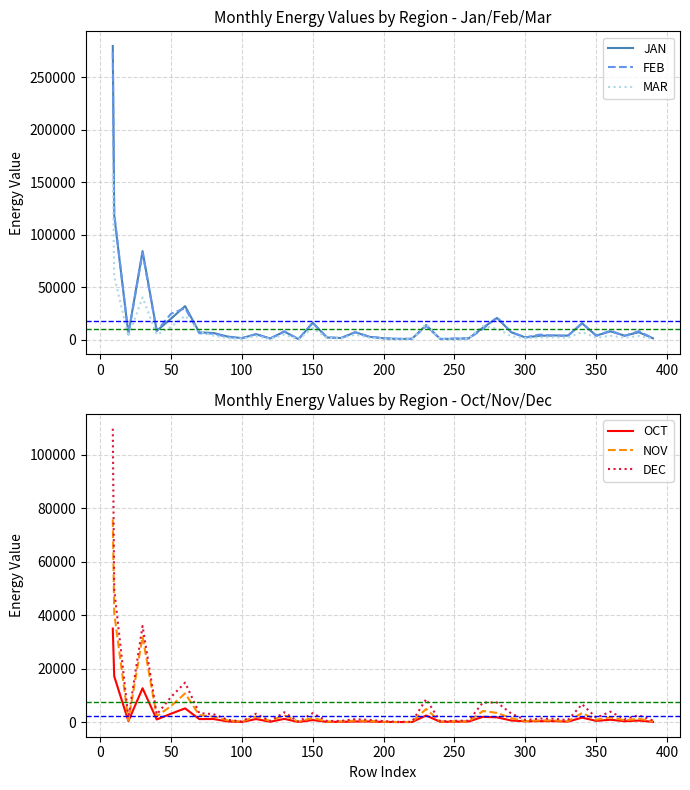

Reading left to right, extract all data points from this chart.

JAN: 279850.4	118301.5	5614.2	84384.7	8396.3	19906.3	31947.9	6884.5	6337.0	2932.8	1400.0	5239.0	1101.3	7646.9	406.3	15957.3	2018.4	1557.6	7029.5	2664.1	1282.8	657.8	747.1	13888.4	598.6	735.5	1251.2	11303.1	20641.0	7092.8	2067.4	3680.2	3982.4	3818.2	15530.5	3848.7	7863.6	3818.3	7020.3	1297.2
FEB: 274529.1	120518.2	4902.4	82799.3	8200.3	24616.4	29963.0	6062.8	5686.0	2409.8	1363.5	5050.7	1040.7	7953.0	396.4	16182.0	2165.0	1451.0	7073.4	2727.5	1250.2	768.0	746.9	12961.2	613.2	1117.4	1092.8	10137.7	21252.5	7051.2	2104.2	4798.3	3640.8	3658.1	15662.0	3590.2	8579.3	3492.5	8119.9	1141.8
MAR: 158172.5	60125.5	3110.8	40228.2	4682.8	12103.7	22834.3	7859.2	3746.2	1339.1	876.9	3371.1	659.7	4698.4	283.8	10829.9	1645.8	1114.0	4747.3	1781.6	849.2	340.3	351.7	14959.8	309.9	448.9	1190.9	13010.1	10645.0	3201.8	1437.3	1986.8	2172.6	1846.3	7201.8	1690.5	3654.1	1857.3	3488.3	719.3
OCT: 34974.9	17144.8	373.7	12661.4	990.0	3119.7	5138.8	1132.4	1156.1	260.4	61.1	1142.6	135.0	1204.6	46.6	770.5	87.1	116.0	223.6	233.9	57.8	20.3	31.8	2451.2	114.5	151.0	219.4	1966.3	1783.6	602.5	281.5	351.8	360.7	187.2	1676.2	458.2	889.0	329.1	574.2	109.4
NOV: 75826.0	40722.7	619.9	31959.1	2160.6	5983.0	10730.3	2611.8	2042.7	639.1	196.2	2104.3	433.6	2592.9	109.7	1588.4	166.0	203.6	576.9	427.6	127.8	29.3	57.2	4907.9	211.3	298.8	260.7	4137.0	3437.1	1469.1	369.4	636.8	624.1	337.8	3408.6	894.3	1825.6	688.8	1245.1	293.3
DEC: 109692.9	49741.5	1586.3	35950.9	2875.3	9329.0	14775.2	3351.7	2980.9	858.0	216.6	3149.1	396.7	3688.0	134.2	3356.1	420.8	444.6	1105.4	820.4	354.0	100.3	110.5	8586.0	244.6	493.1	538.6	7309.7	7337.2	3219.4	787.3	1319.0	1246.5	765.0	6686.7	1633.0	3909.3	1144.5	2562.0	601.6